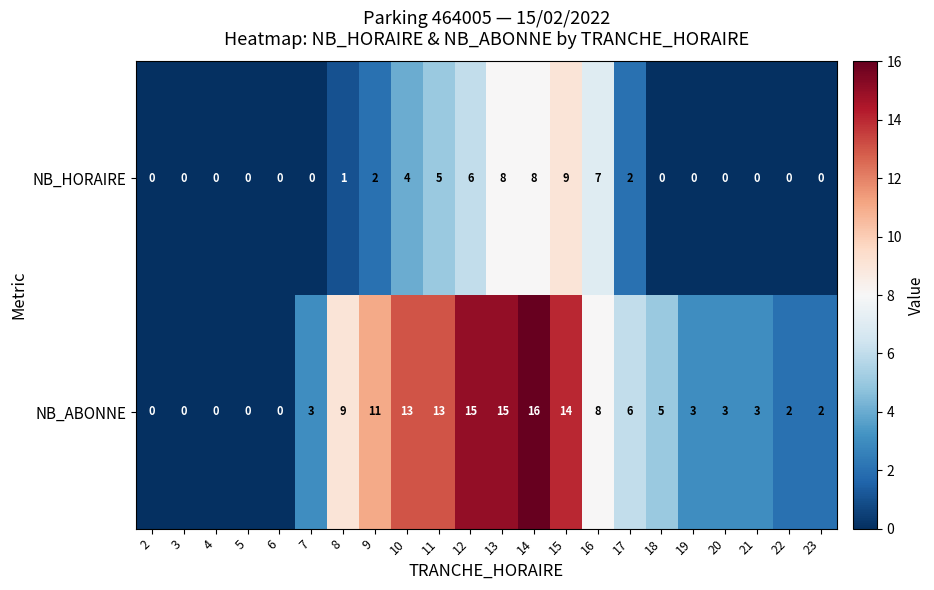

List the series in order of their peak value, highest first.

NB_ABONNE, NB_HORAIRE